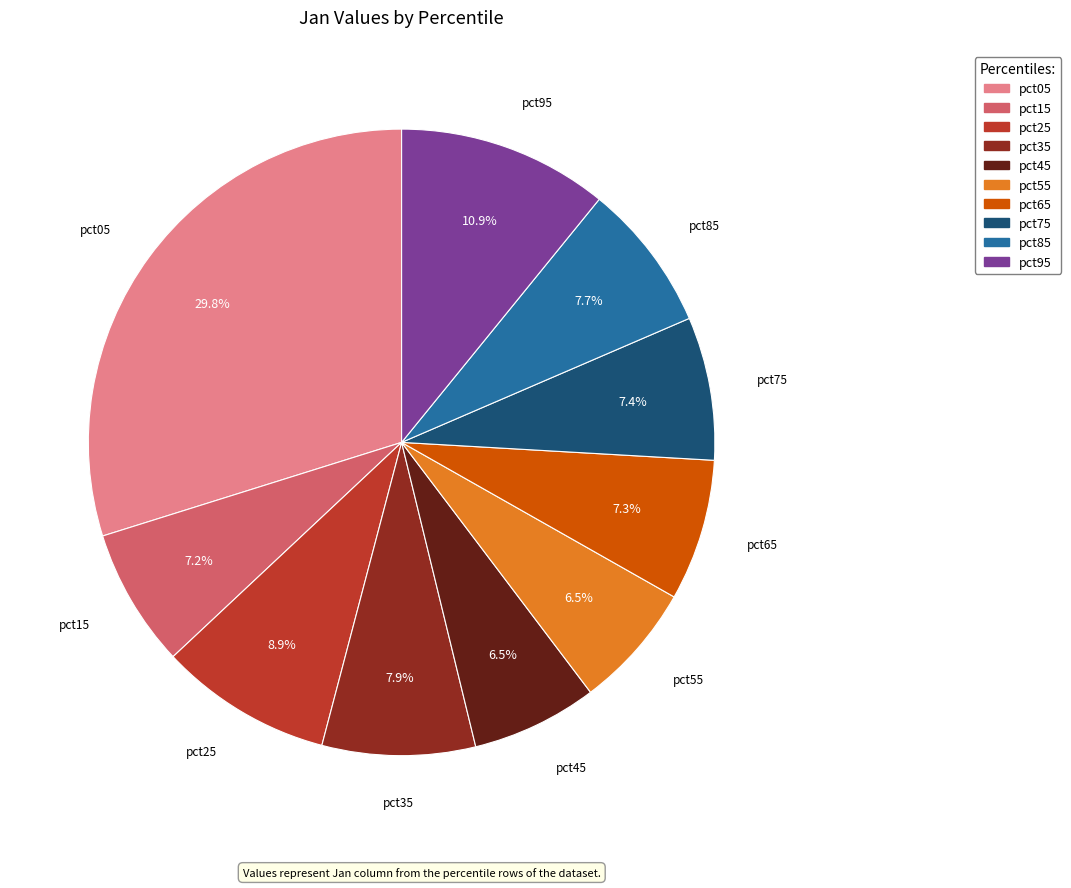

Is there any slice that represents more than half of the pie?

No